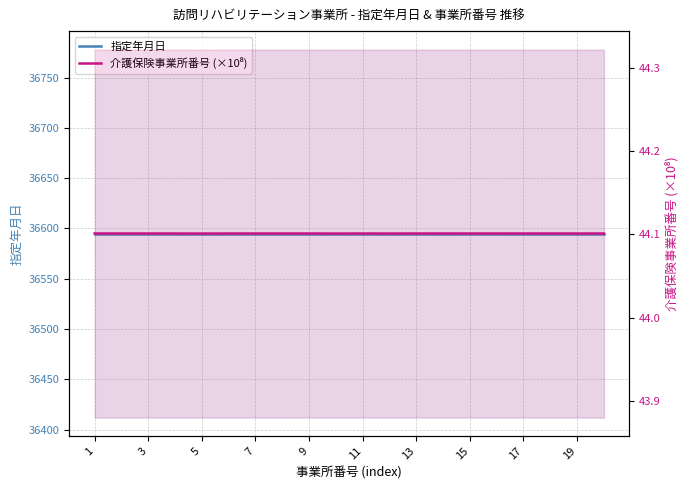

Rank the series by their maximum value, from lowest to highest.

介護保険事業所番号 (×10⁸), 指定年月日